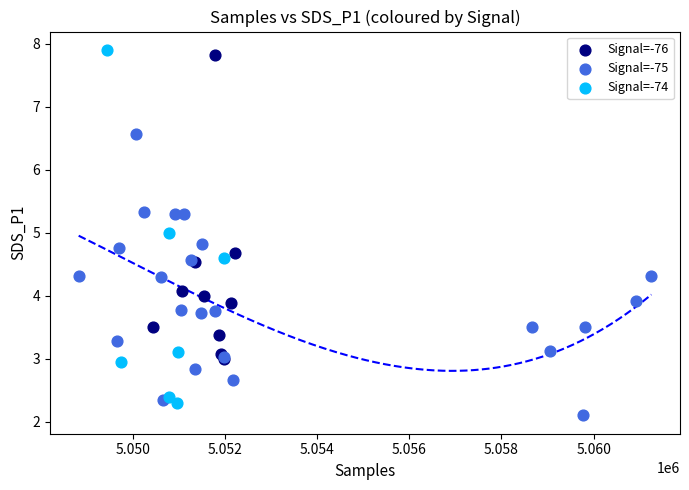

Which series has the widest spread of Y values?

Signal=-74